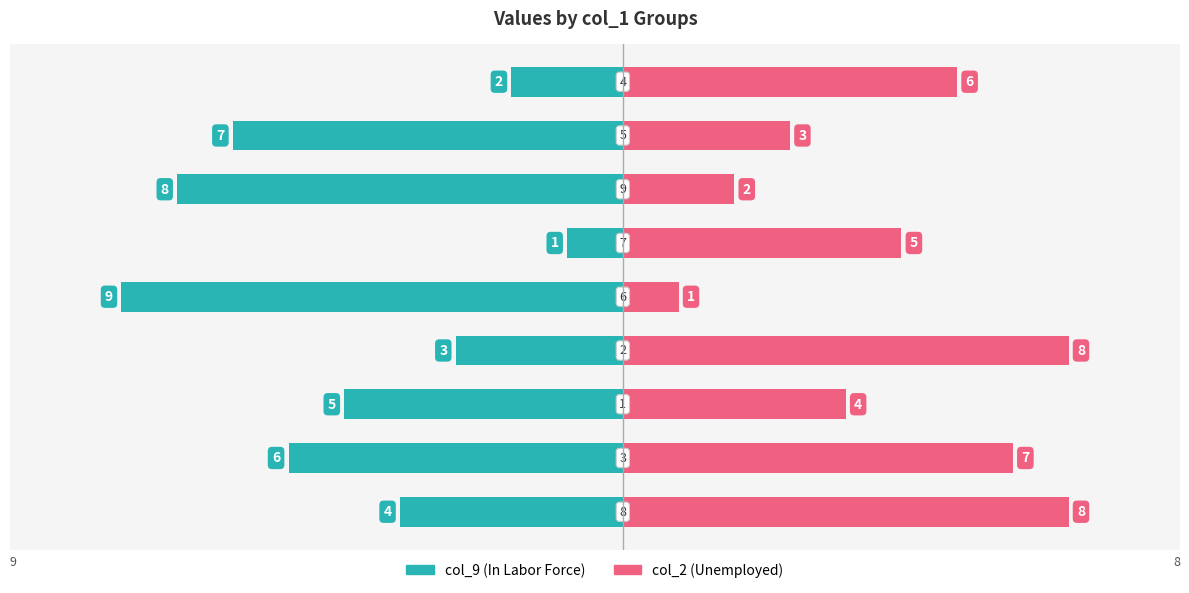

Which series has the widest spread of values?

col_9